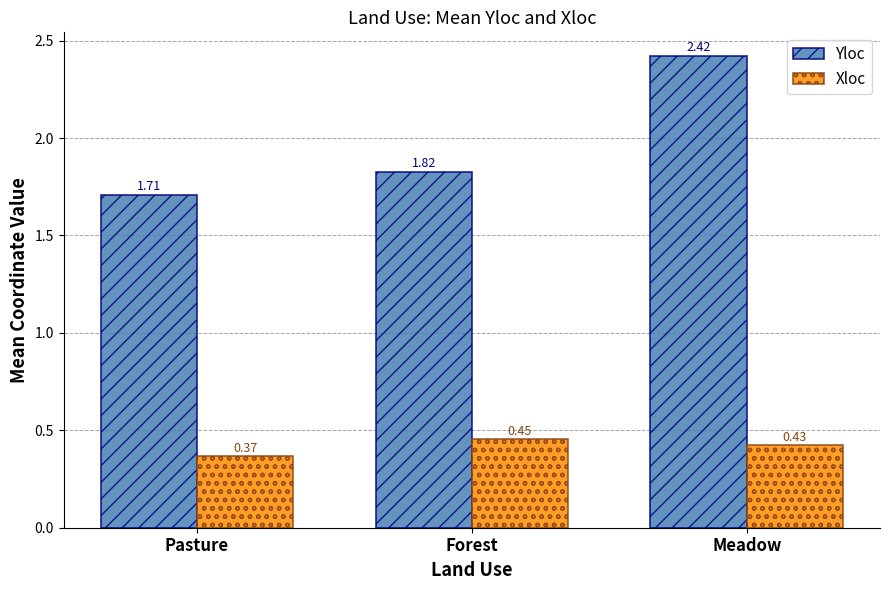

Which category has the lowest value across all series?

Pasture